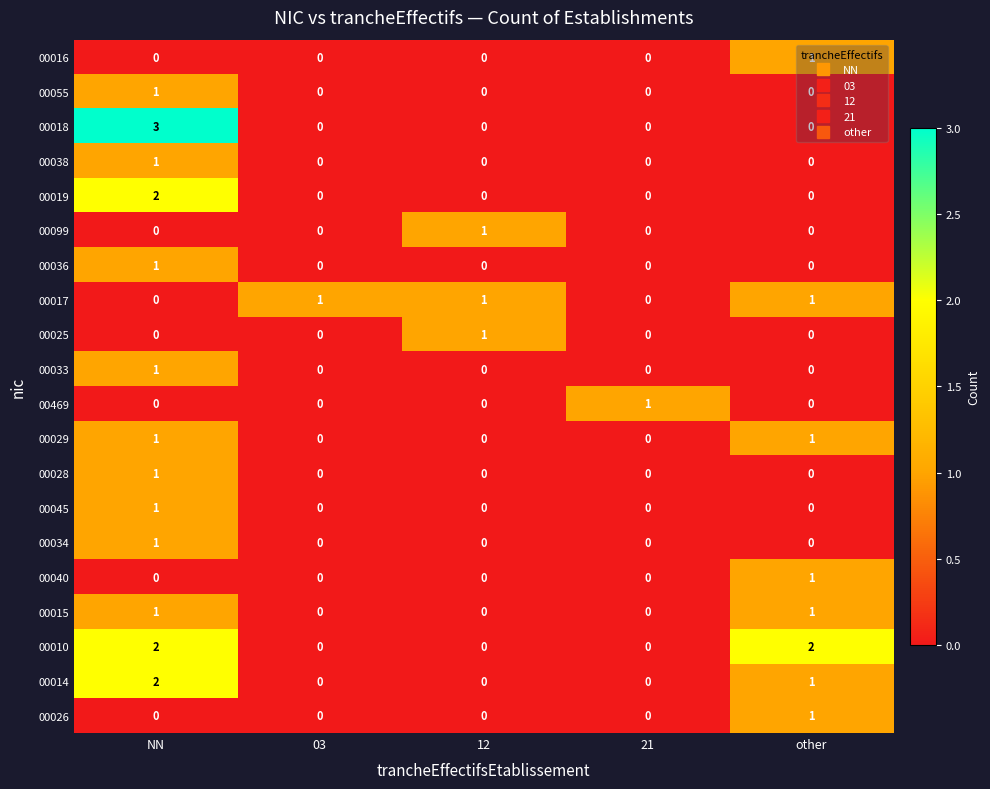

At how many categories does at least one series exceed 0?

5